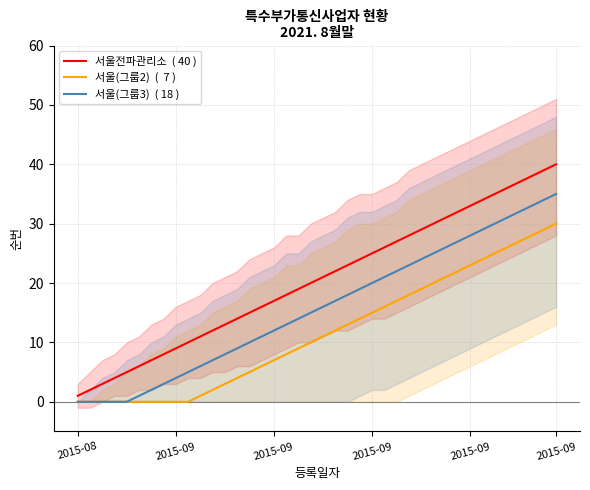

The value of 서울전파관리소  ( 40 ) at 33 is 34. True or false?

True